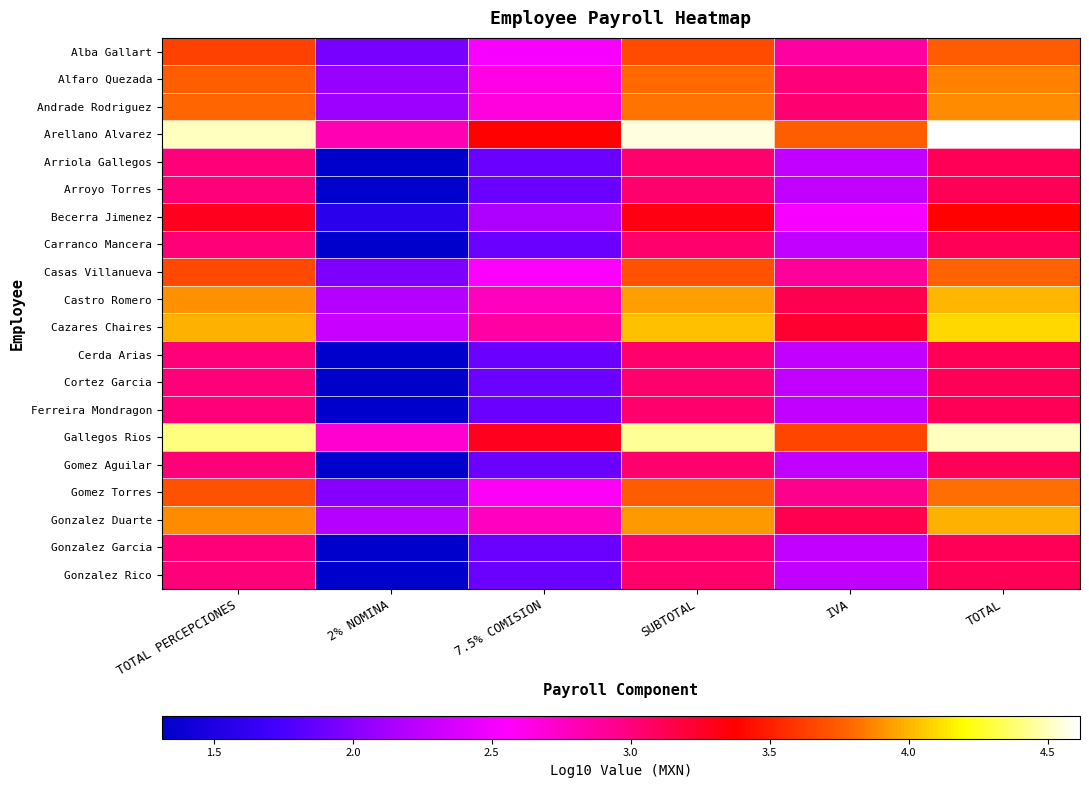

At which category does the chart reach its minimum across all series?

2% NOMINA